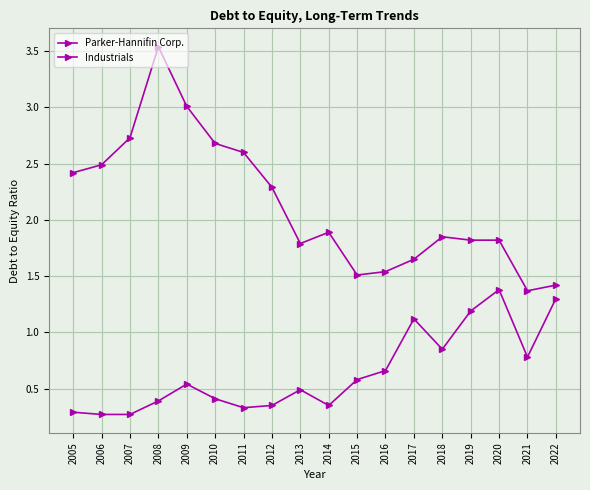

What is the sum of all Parker-Hannifin Corp. values?

11.6